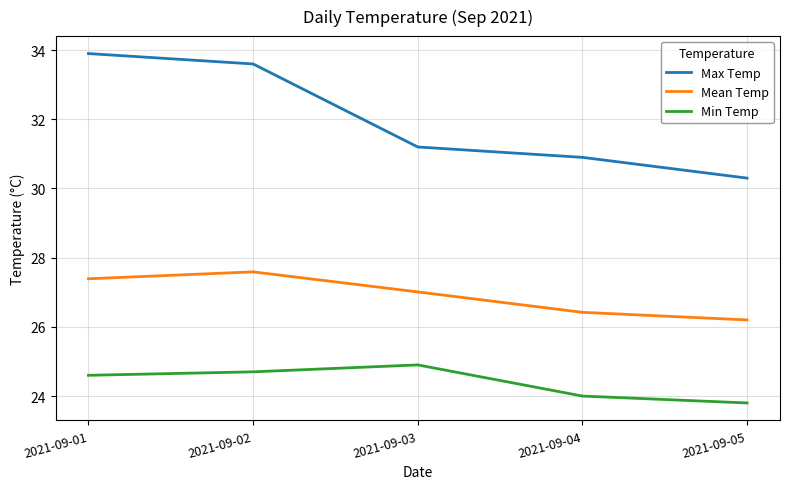

True or false: Max Temp and Min Temp intersect in this chart.

False